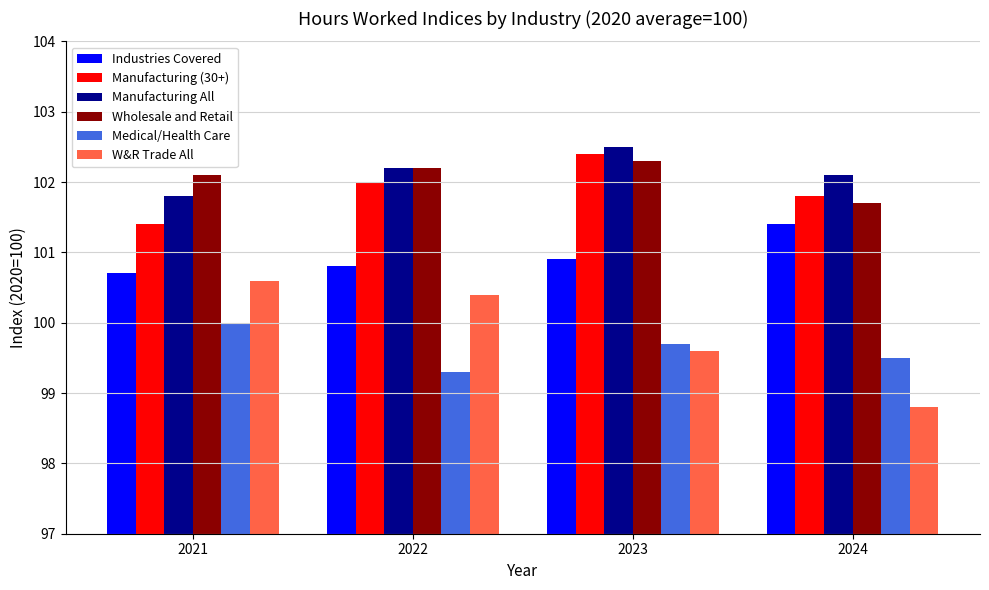

Does the chart contain any negative values?

No